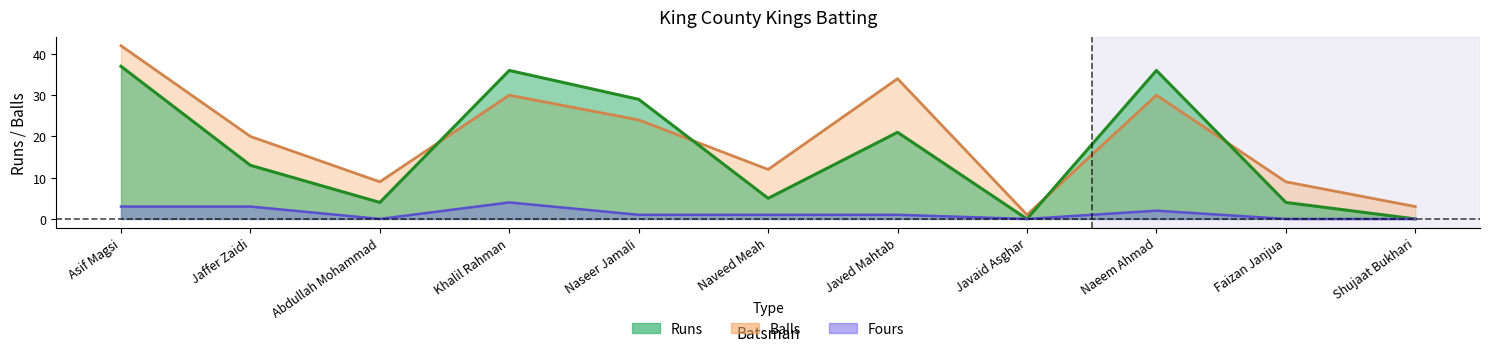

What is the label of the 1st point from the right?

Shujaat Bukhari